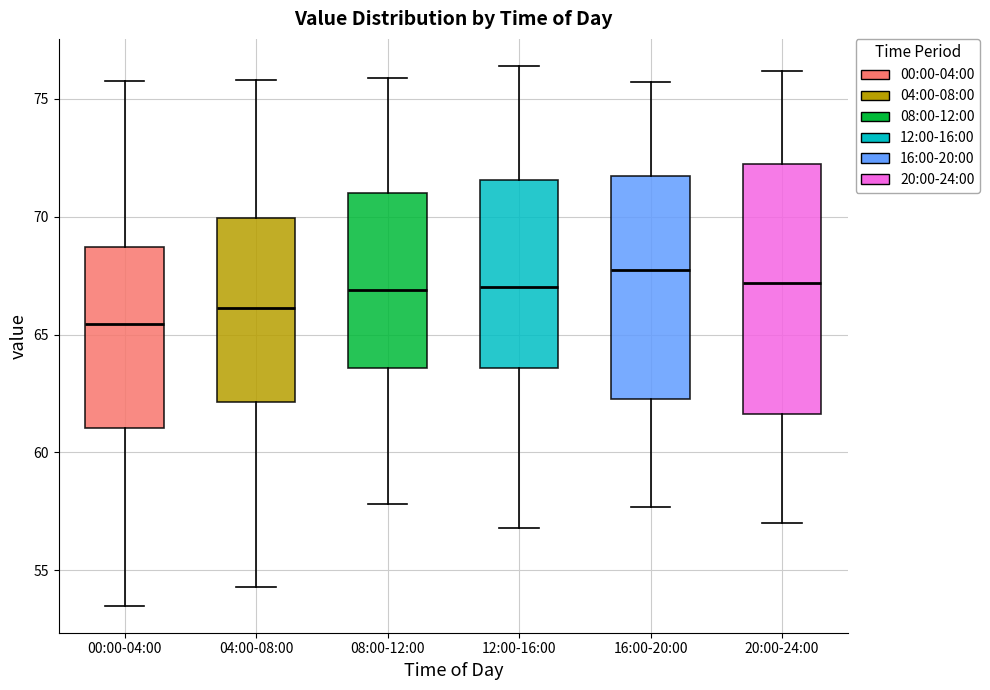

Where does the lower whisker of the box for 08:00-12:00 end on the y-axis? The values are not printed on the chart, so give them approximately, as read against the axis.

58.0